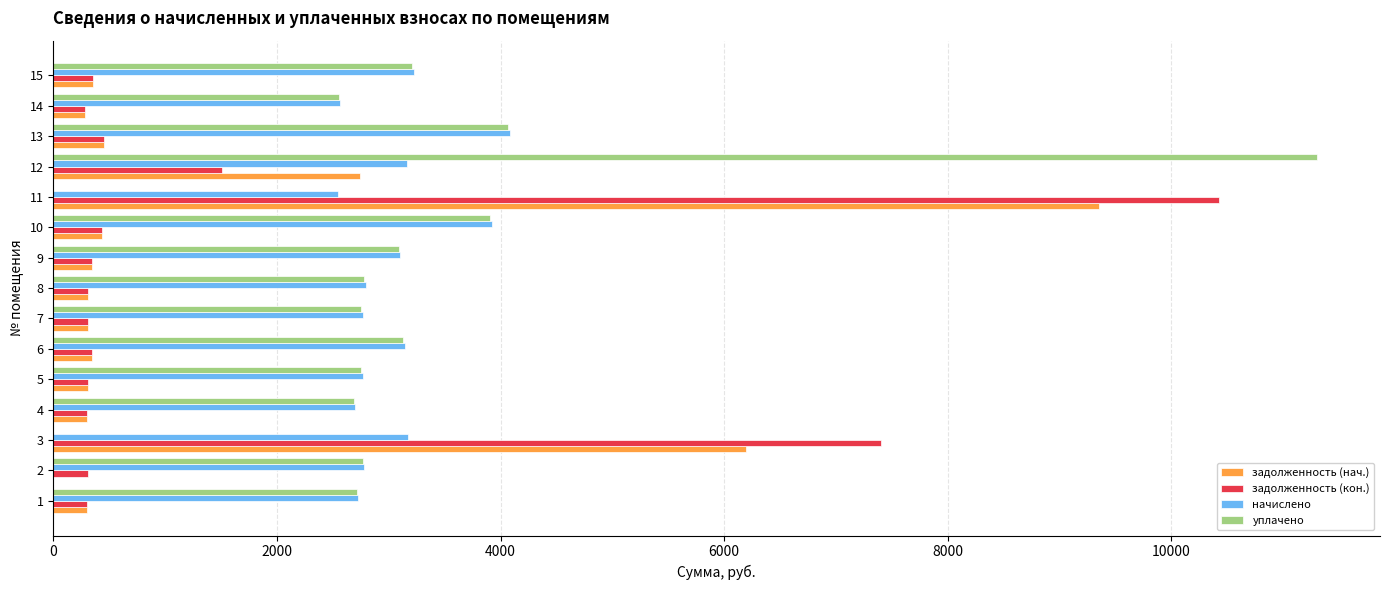

Is the value of задолженность (кон.) at 3 greater than the value of начислено at 1?

Yes